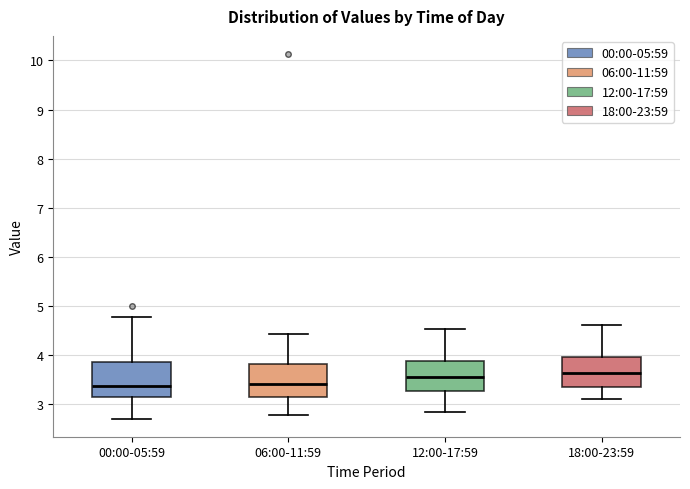

Where does the median line of the box for 06:00-11:59 sit on the y-axis? The values are not printed on the chart, so give them approximately, as read against the axis.

3.4